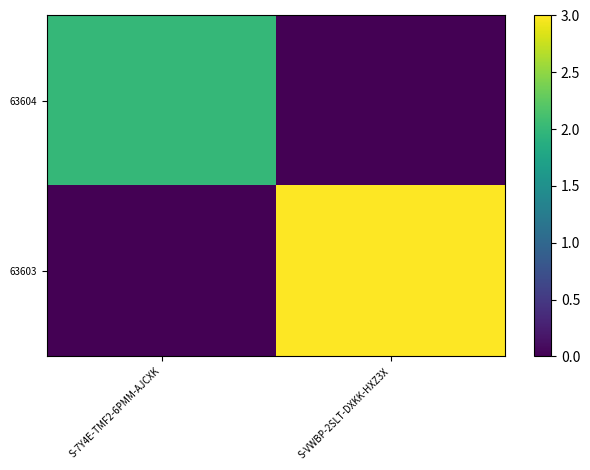

List the series in order of their peak value, lowest first.

63604, 63603